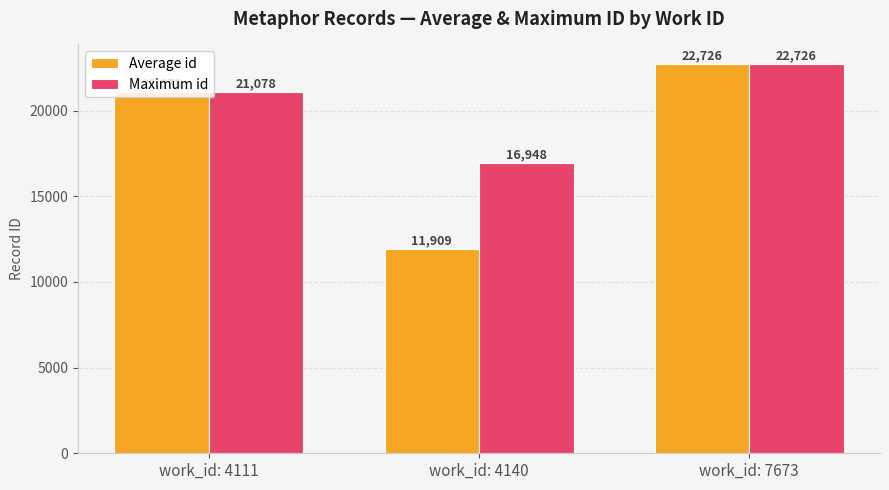

At which label does Maximum id reach its minimum?

work_id: 4140